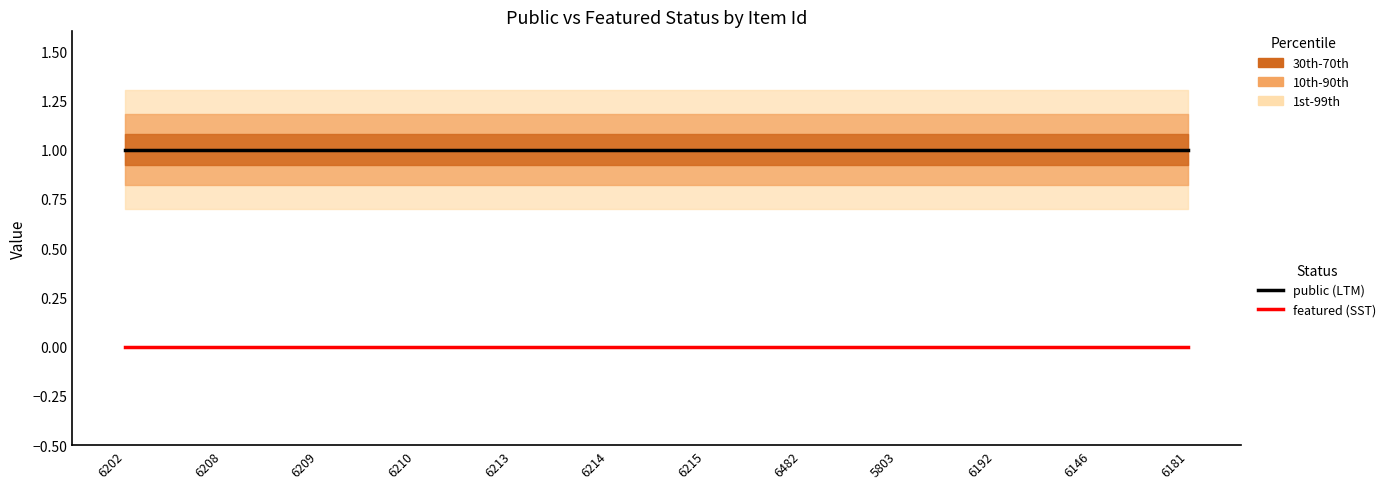

What is the total value across all series at 6202?

1